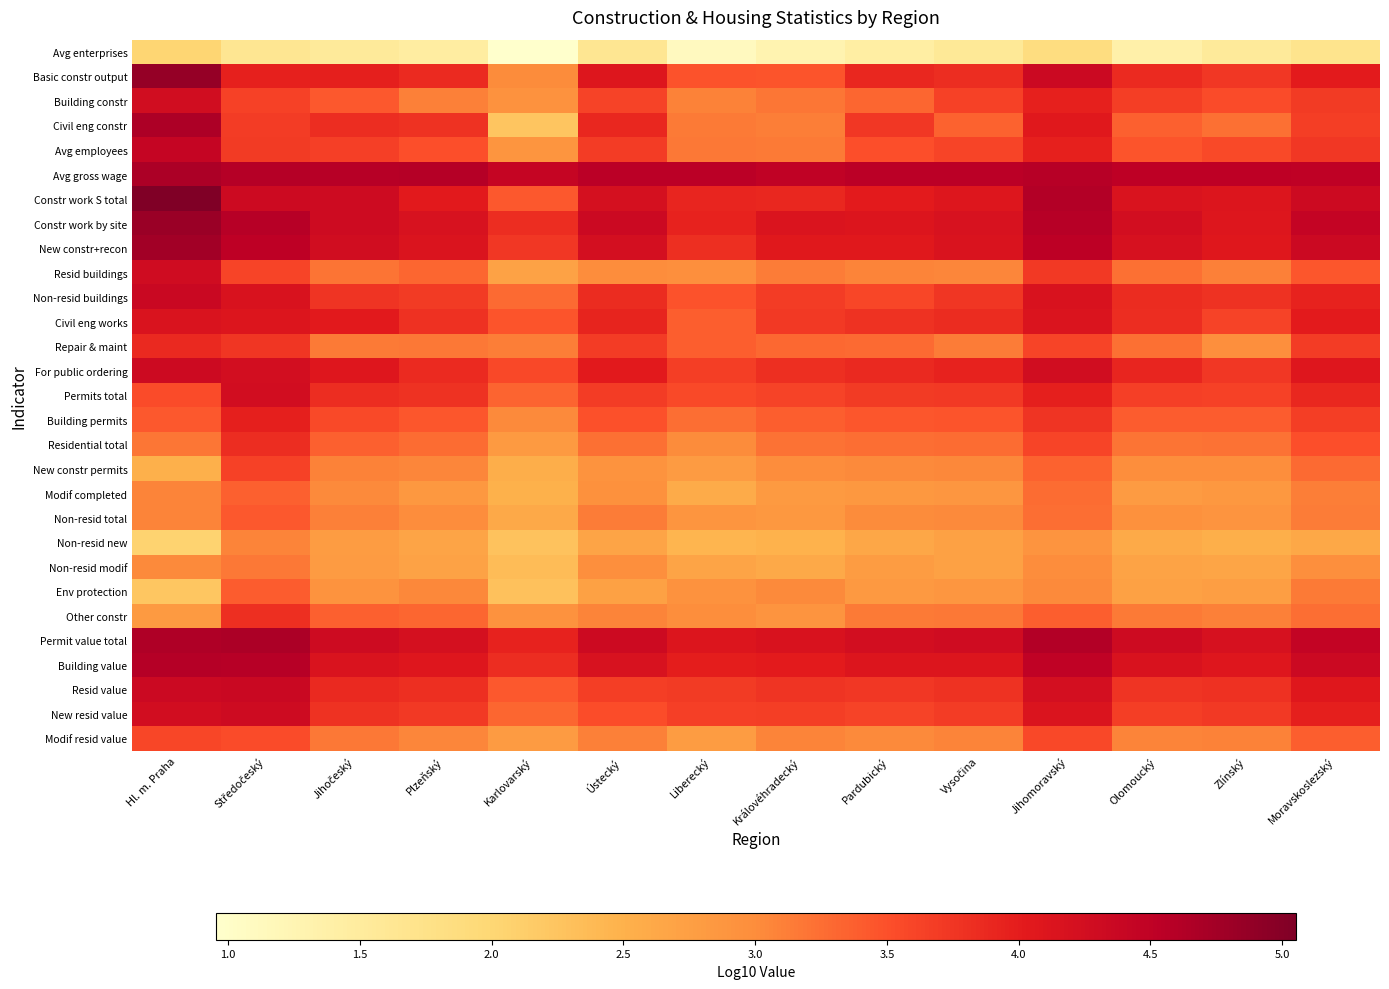

List the series in order of their peak value, lowest first.

Avg enterprises, Non-resid new, Non-resid modif, Modif completed, Env protection, Non-resid total, Modif resid value, New constr permits, Other constr, Residential total, Repair & maint, Building permits, Civil eng works, Permits total, Building constr, Resid buildings, New resid value, For public ordering, Non-resid buildings, Resid value, Avg employees, Building value, Civil eng constr, Avg gross wage, Permit value total, New constr+recon, Constr work by site, Basic constr output, Constr work S total